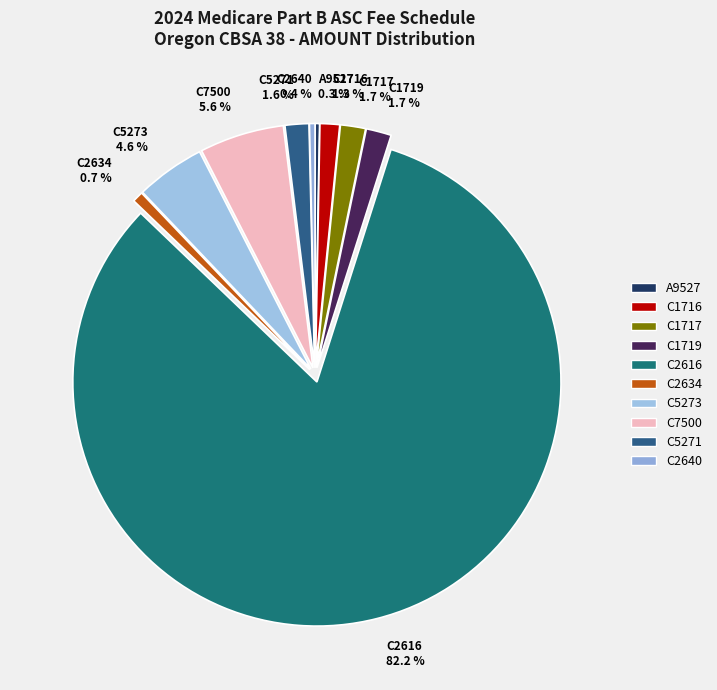

Is the sum of C1716 and A9527 greater than half?

No